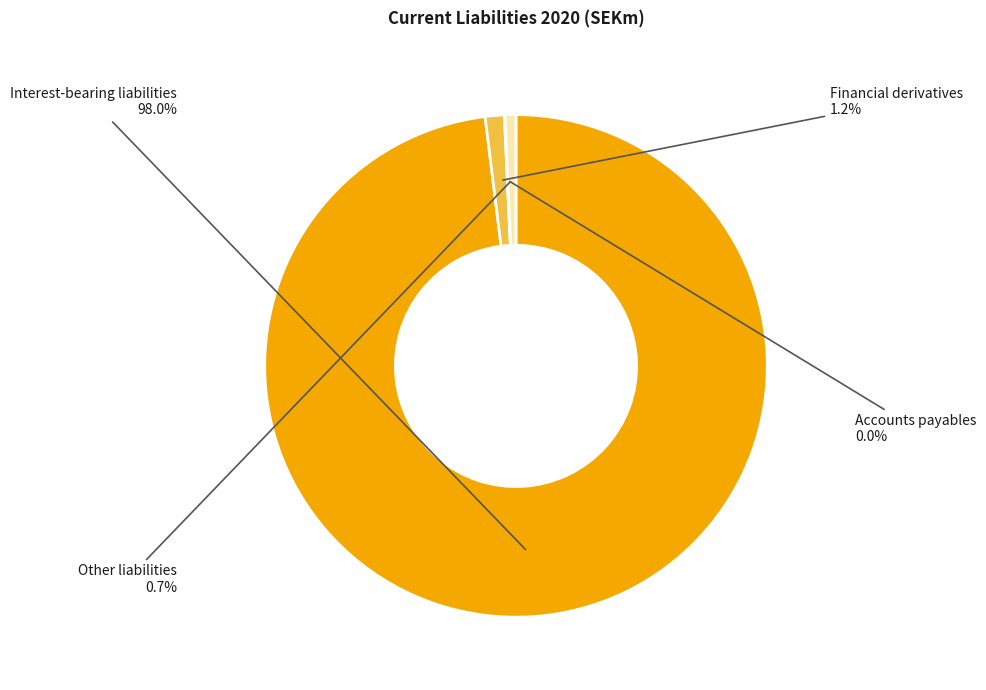

Does any single category account for the majority?

Yes